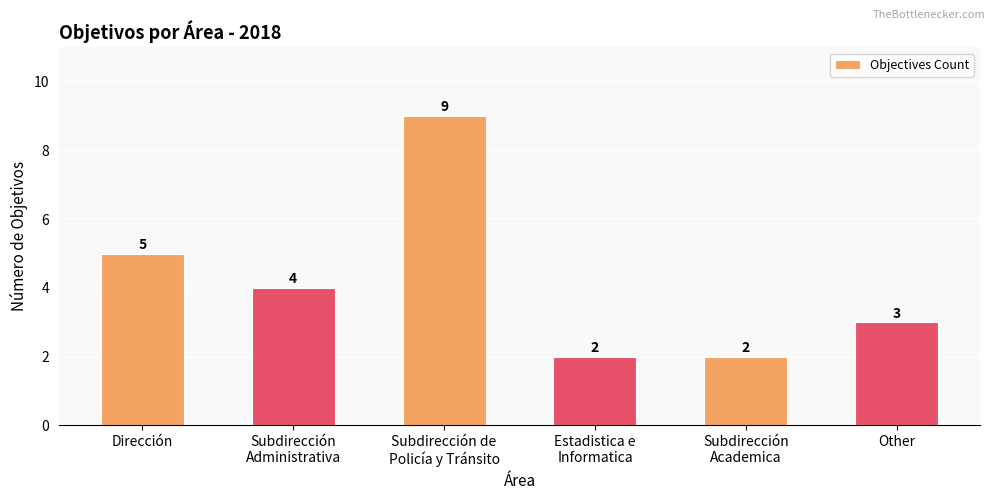

What is the difference between the maximum and minimum values?

7